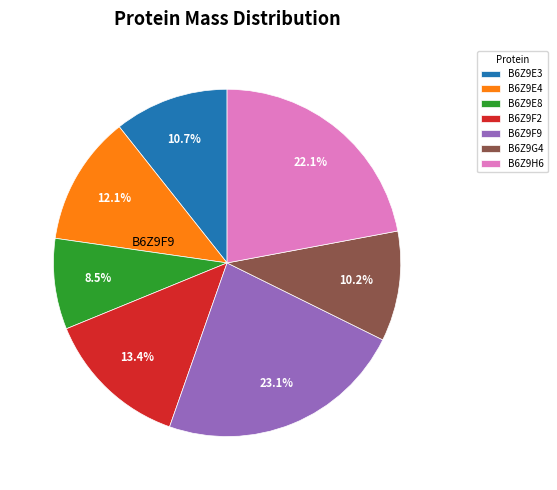

Which category has the biggest portion of the pie?

B6Z9F9